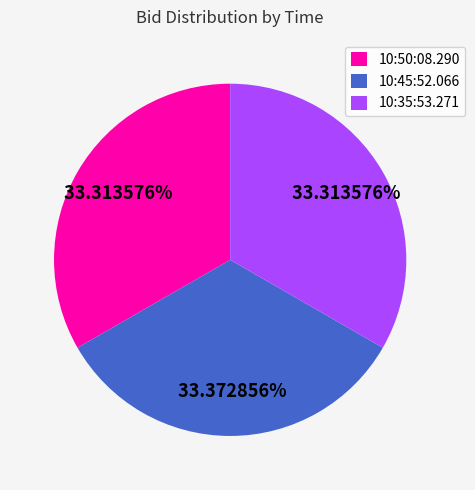

True or false: 10:35:53.271 accounts for 33% of the total.

True